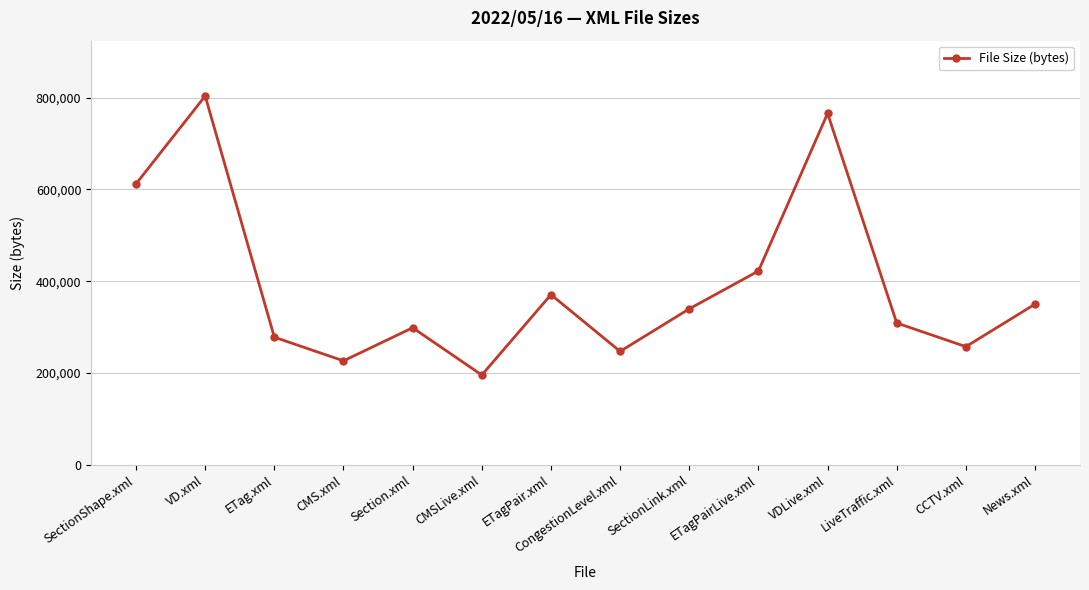

True or false: there are more than 1 points higher than both neighbors.

True